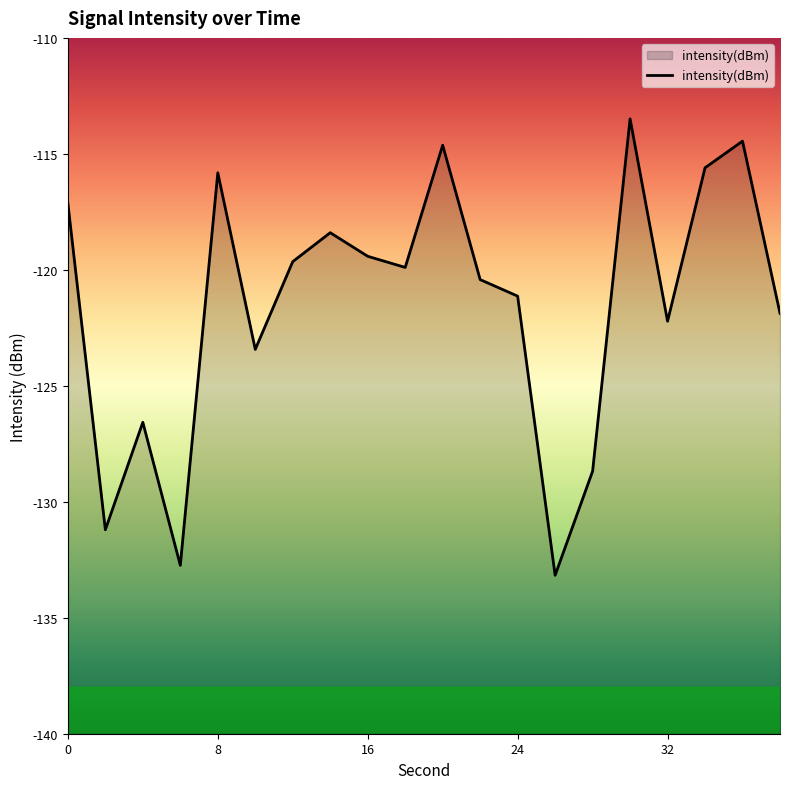

Is it true that the value at 36 is -114.5?

True